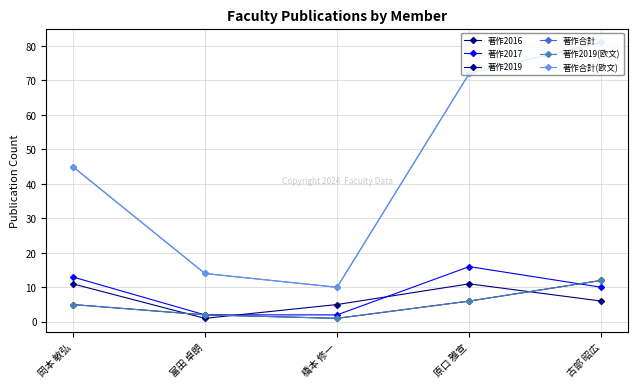

Does the chart have visible grid lines?

Yes